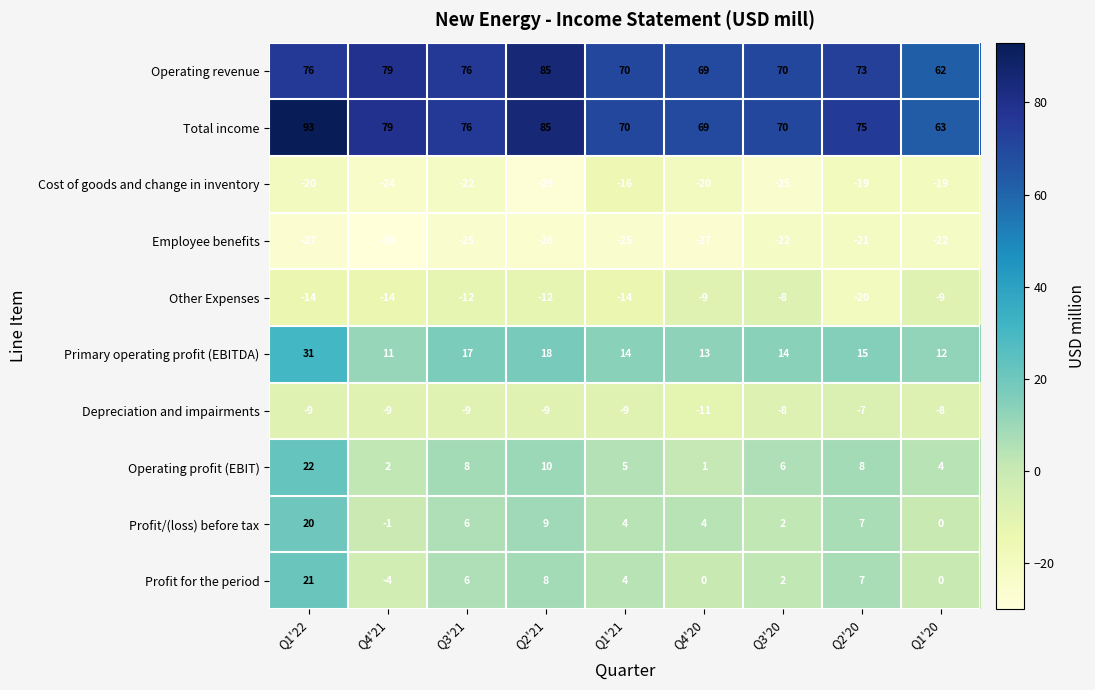

The value of Other Expenses at Q2'20 is -35. True or false?

False